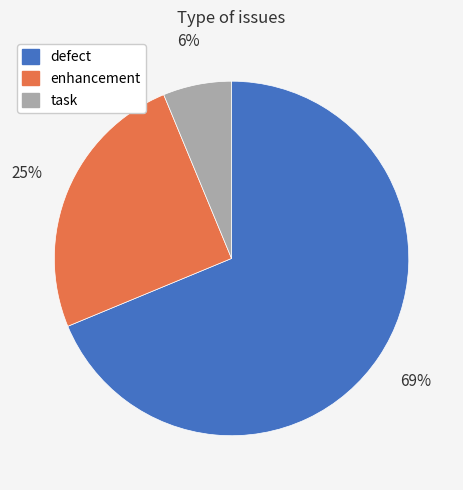

Is there any slice that represents more than half of the pie?

Yes